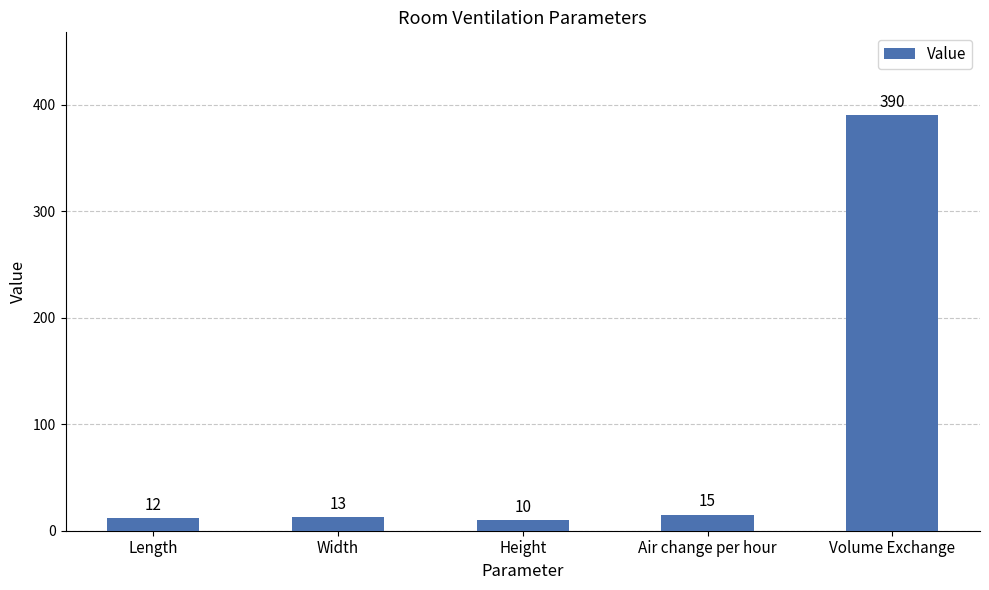

Between Length and Air change per hour, which is larger?

Air change per hour